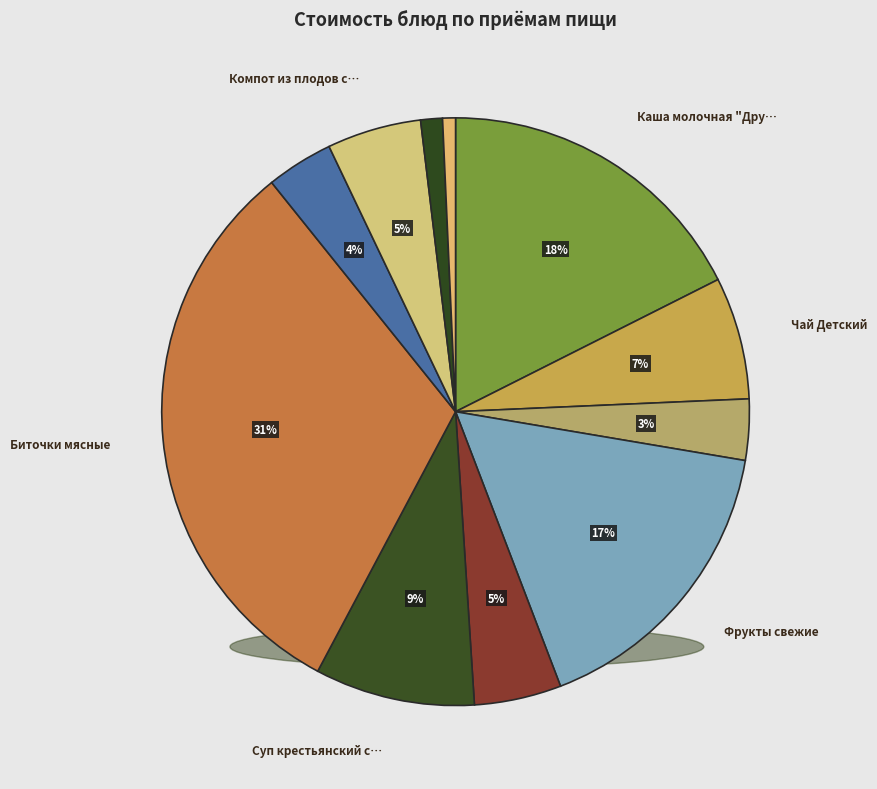

How many slices are in this pie chart?

11